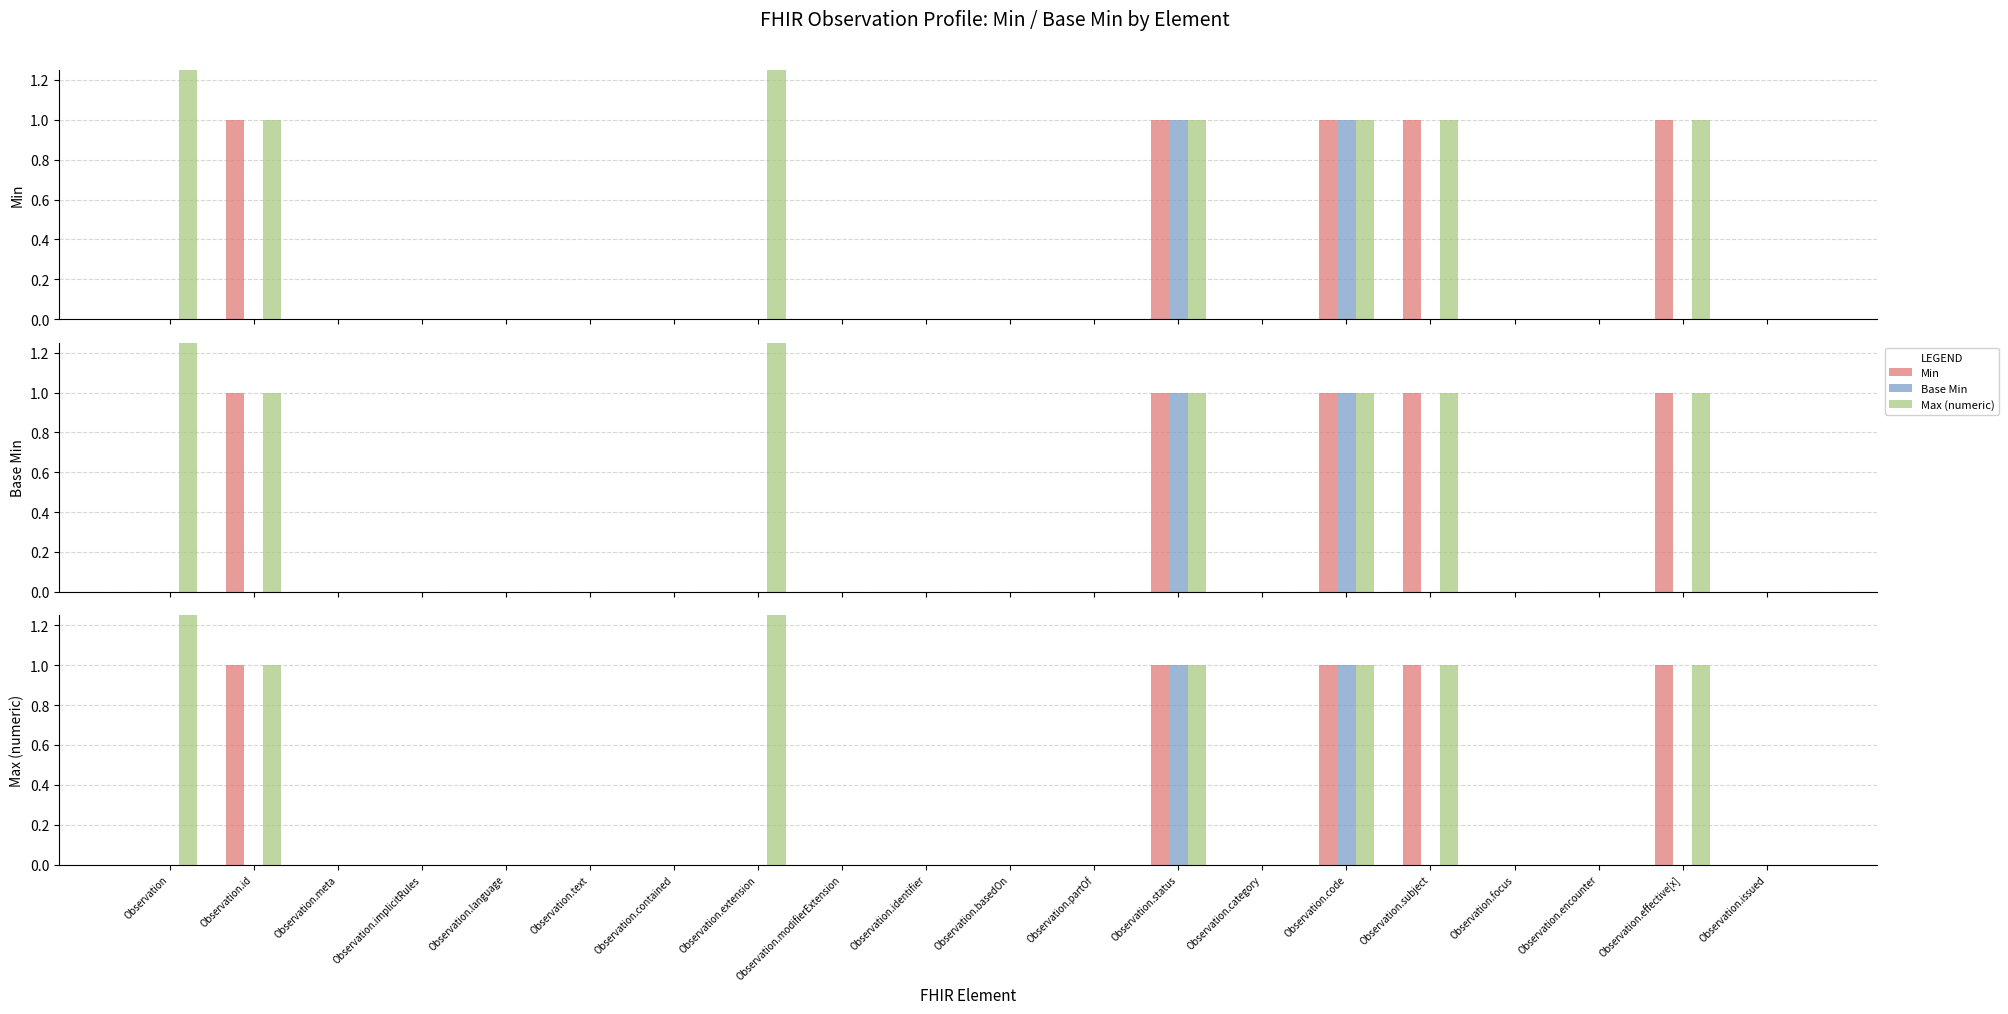

How many values in the Max (numeric) series exceed 0?

7